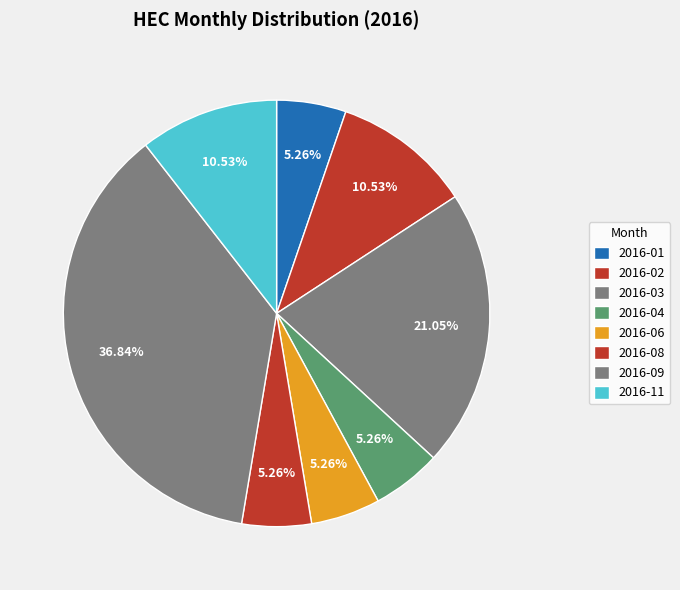

To the nearest percent, what is the average slice percentage?

12%